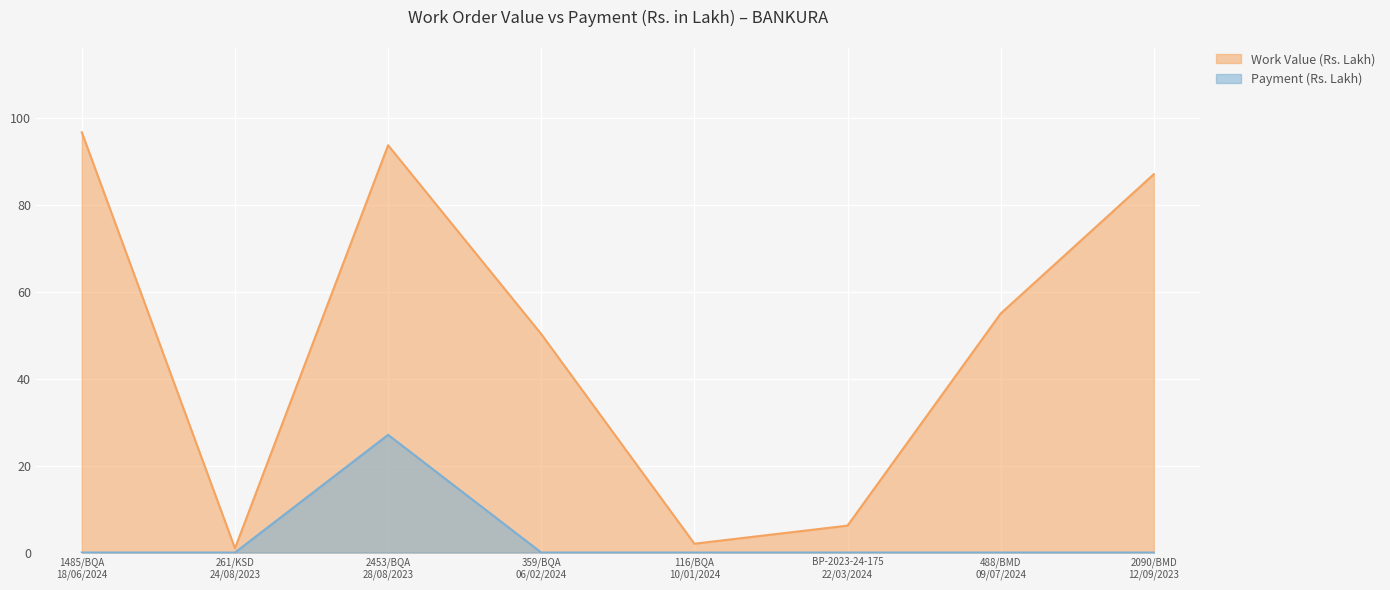

The Work Value (Rs. Lakh) series shows 0.3 at 261/KSD
24/08/2023. True or false?

False